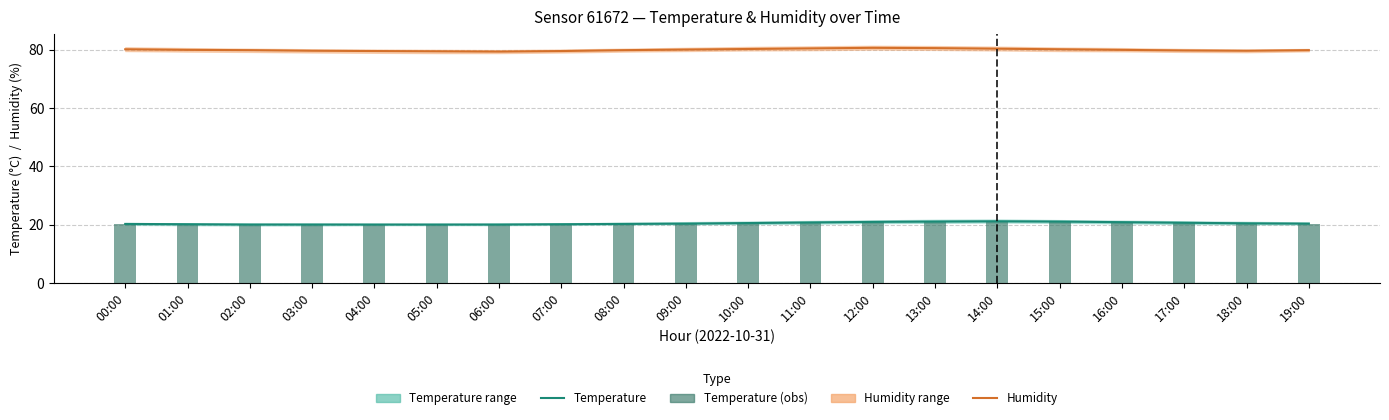

What is the spread (max minus min) of values at 19:00?

59.5